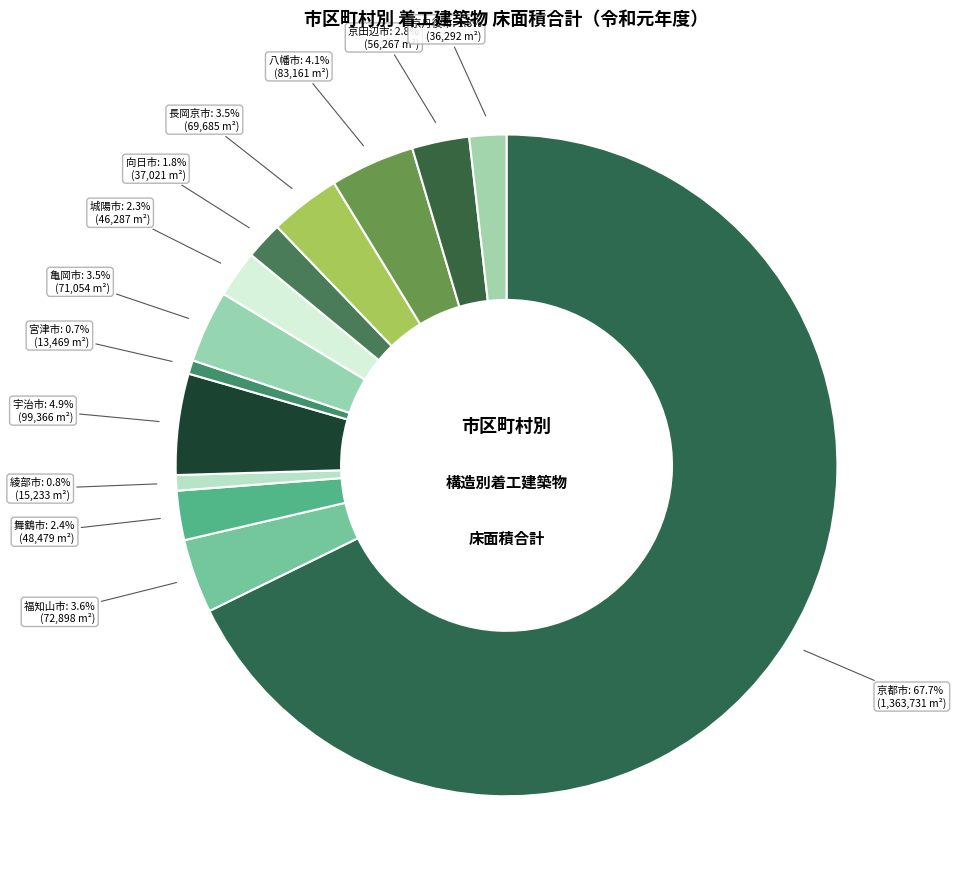

How many slices are in this pie chart?

13